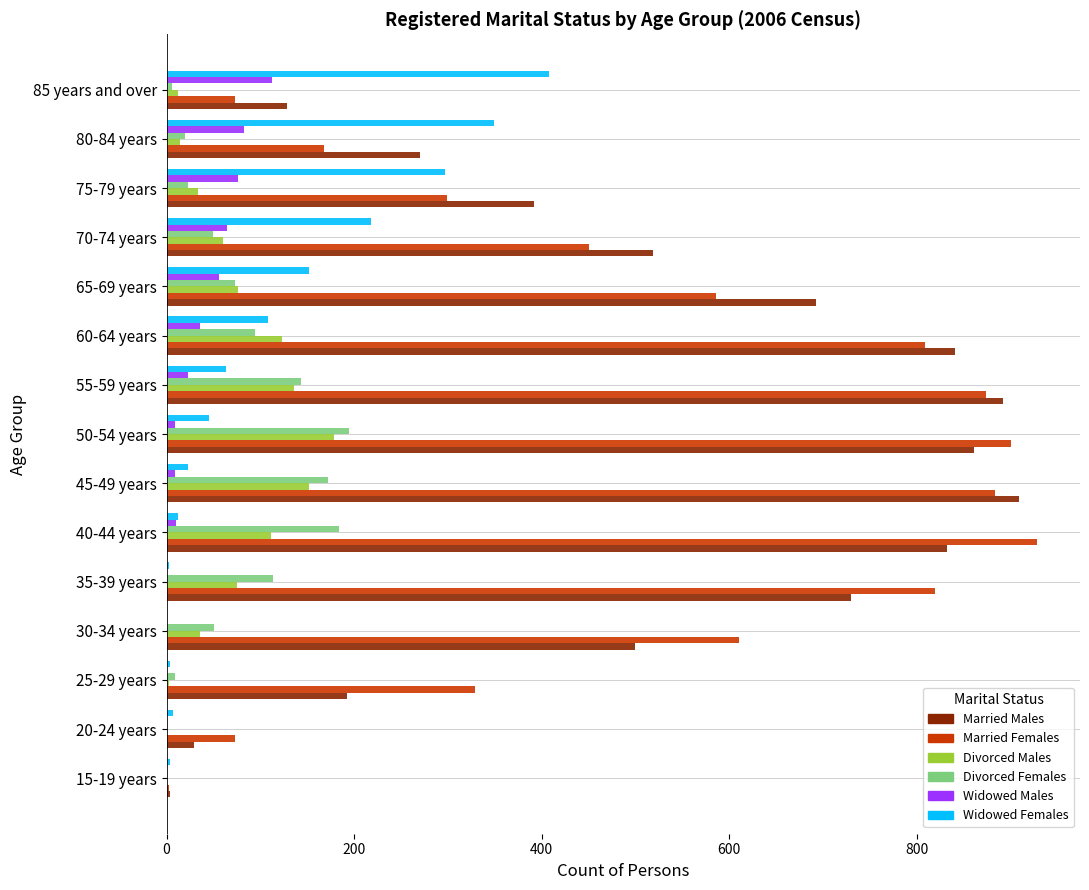

Is it true that Widowed Males equals 36 at 60-64 years?

True